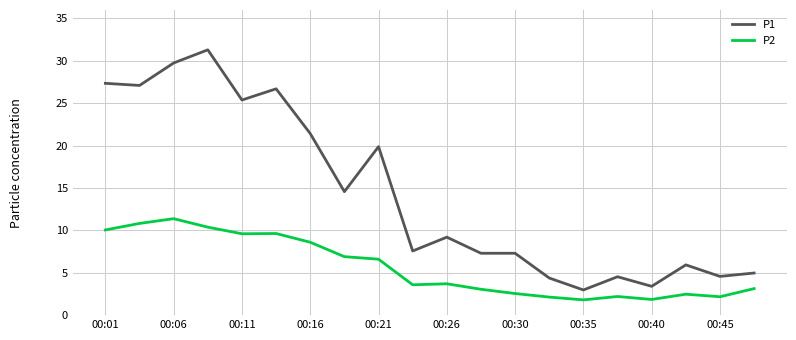

What is the greatest value displayed?

31.3